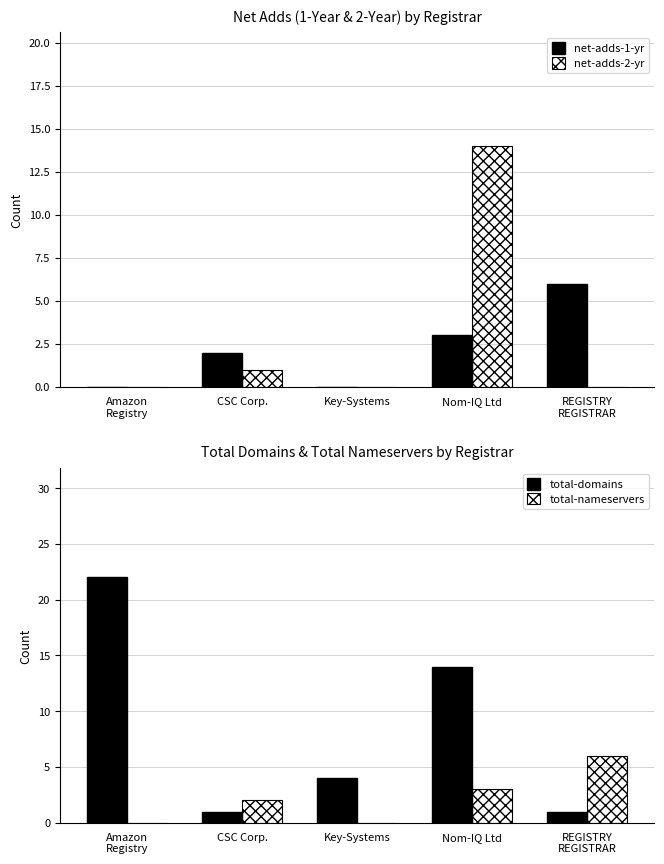

At how many categories does at least one series exceed 0?

5